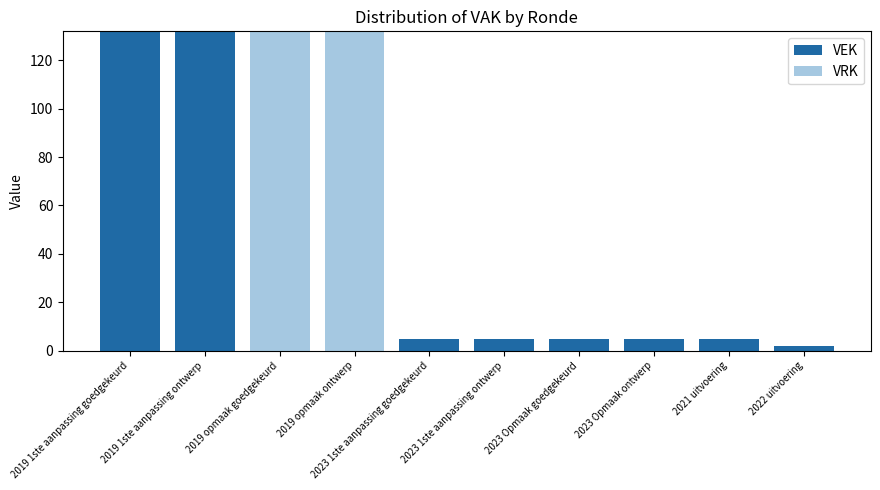

The value of VEK at 2023 1ste aanpassing ontwerp is 5. True or false?

True